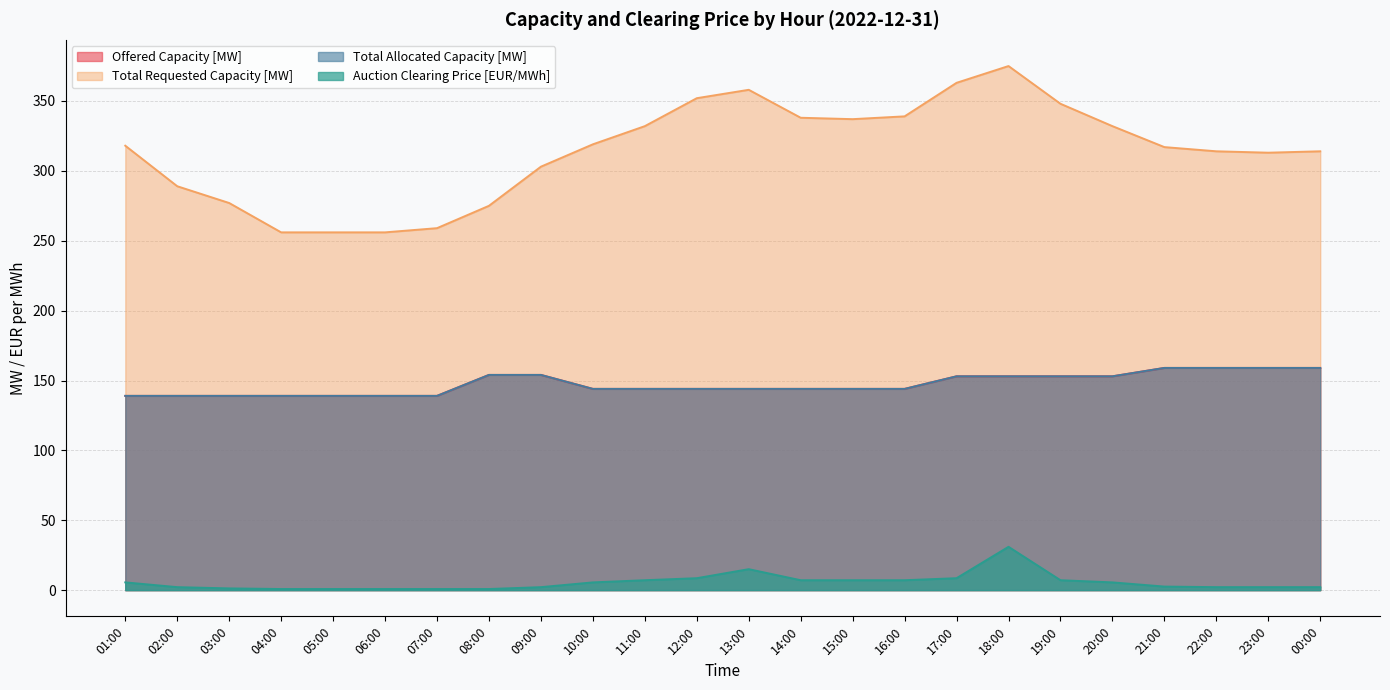

At 12:00, list the series in order from smallest to largest.

Auction Clearing Price [EUR/MWh], Offered Capacity [MW], Total Allocated Capacity [MW], Total Requested Capacity [MW]